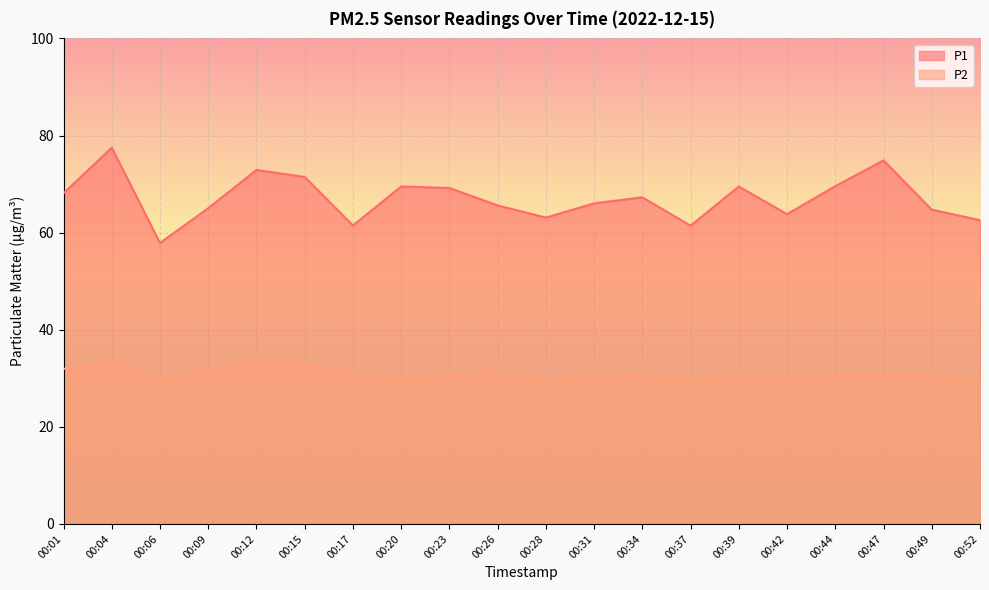

What are all the series names shown in the legend?

P1, P2